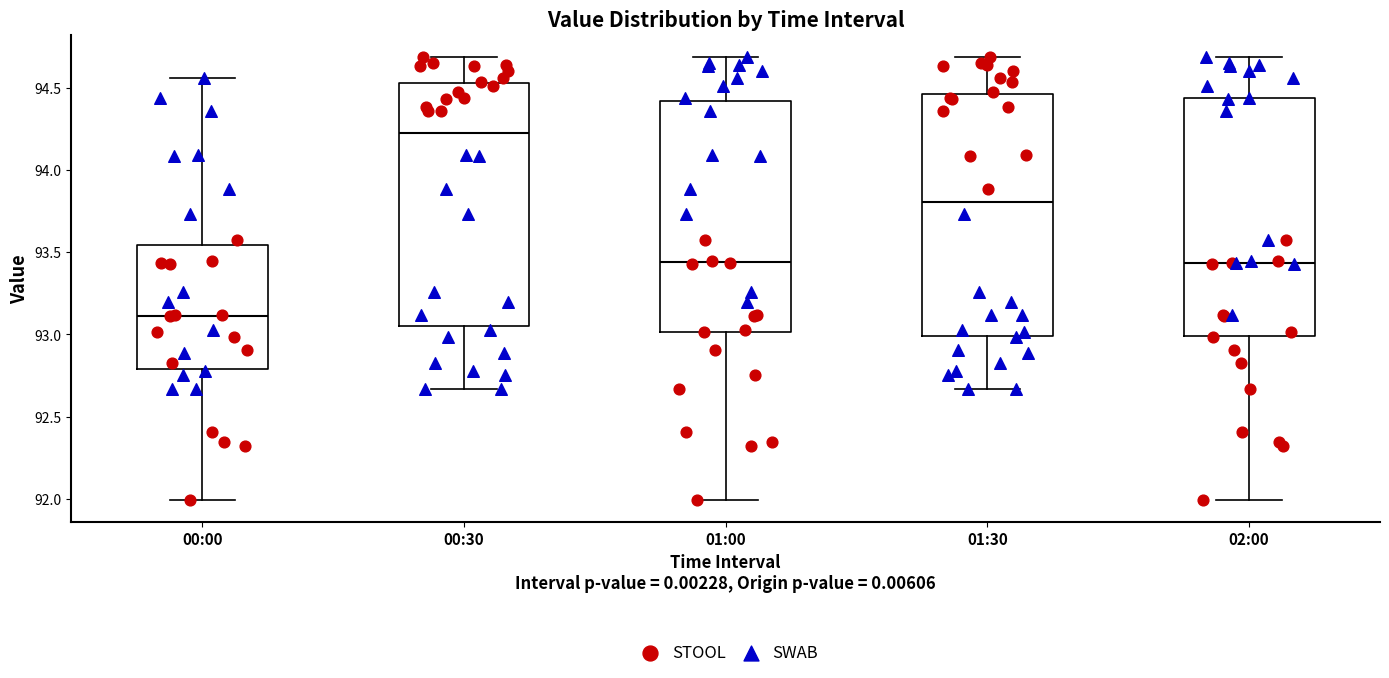

Reading left to right, transcribe this box plot: for each box, give where its median line is, the range the box spans, and where its two whiskers end, as read against the y-axis. The values are not printed on the chart, so give them approximately, as read against the axis.

00:00: median 93.10, box 92.80 to 93.55, whiskers 92.00 to 94.55
00:30: median 94.25, box 93.05 to 94.55, whiskers 92.65 to 94.70
01:00: median 93.45, box 93.00 to 94.40, whiskers 92.00 to 94.70
01:30: median 93.80, box 93.00 to 94.45, whiskers 92.65 to 94.70
02:00: median 93.45, box 93.00 to 94.45, whiskers 92.00 to 94.70